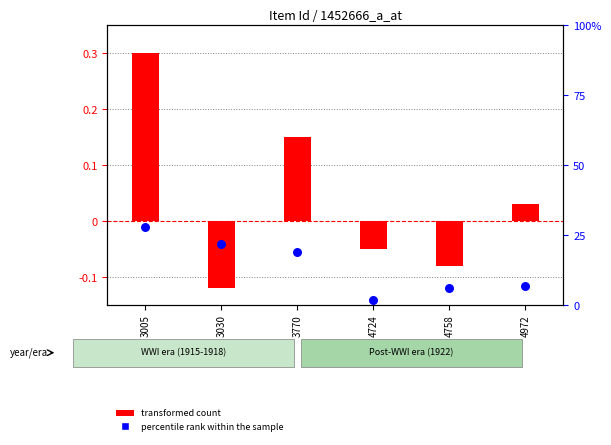

What are all the series names shown in the legend?

transformed count, percentile rank within the sample